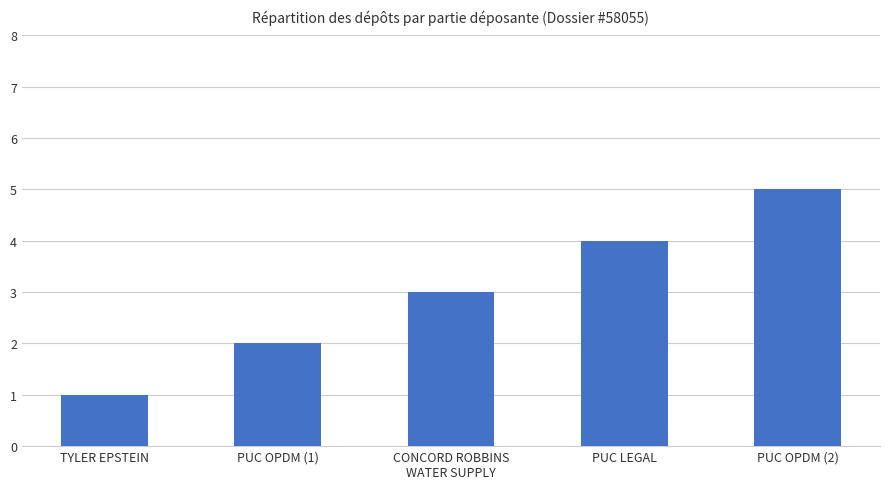

Approximately how many times larger is the value at PUC OPDM (1) compared to PUC OPDM (2)?

0.4